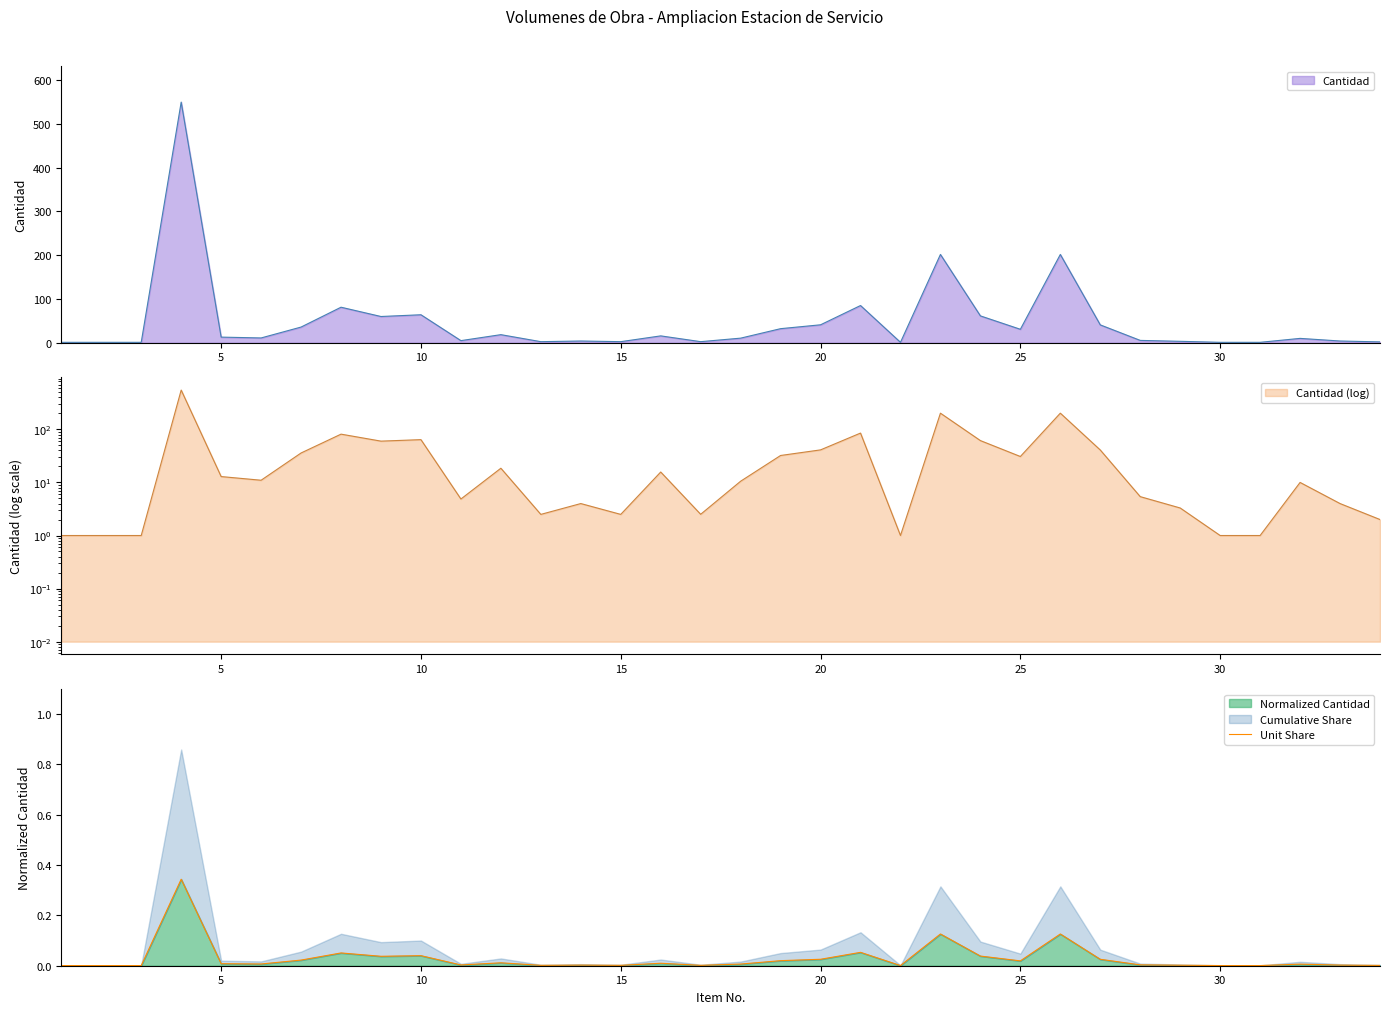

The Cantidad series shows 51.0 at 25. True or false?

False